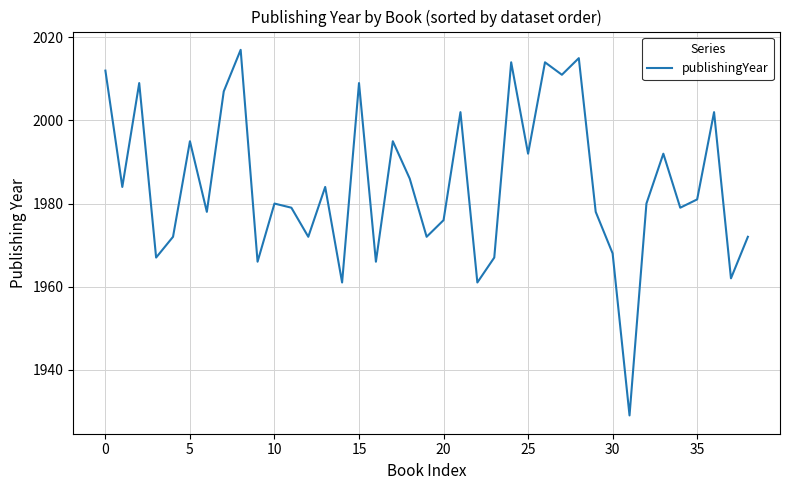

What is the difference between the maximum and minimum values?

88